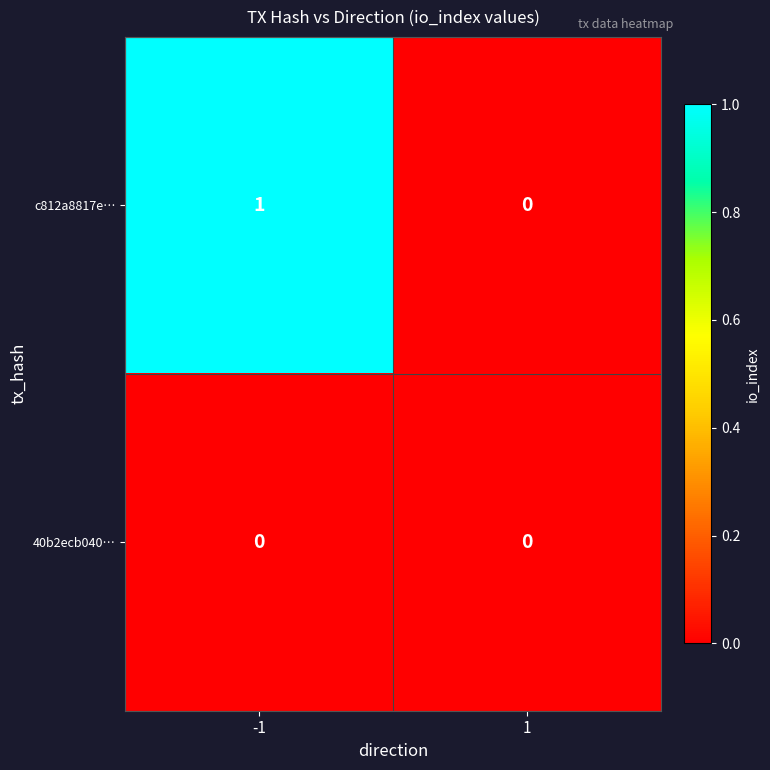

Reading left to right, what are all the values shown in this chart?

c812a8817e…: 1	0
40b2ecb040…: 0	0